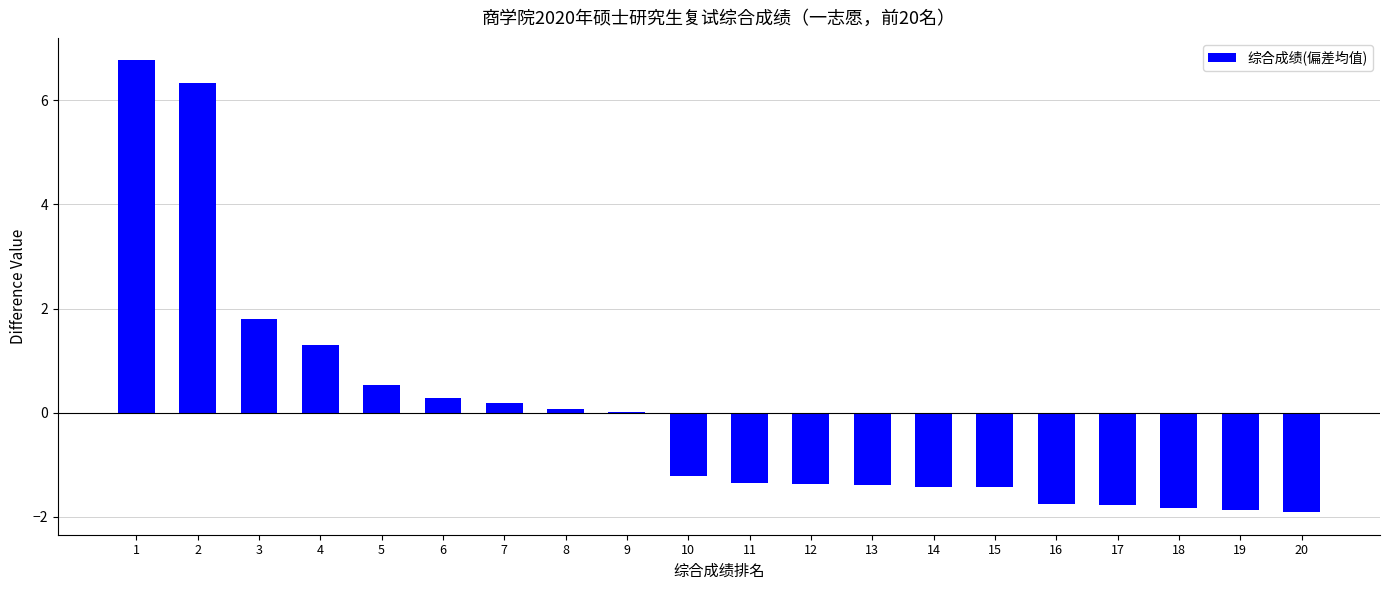

True or false: the data shows 0.0 at 9.

True